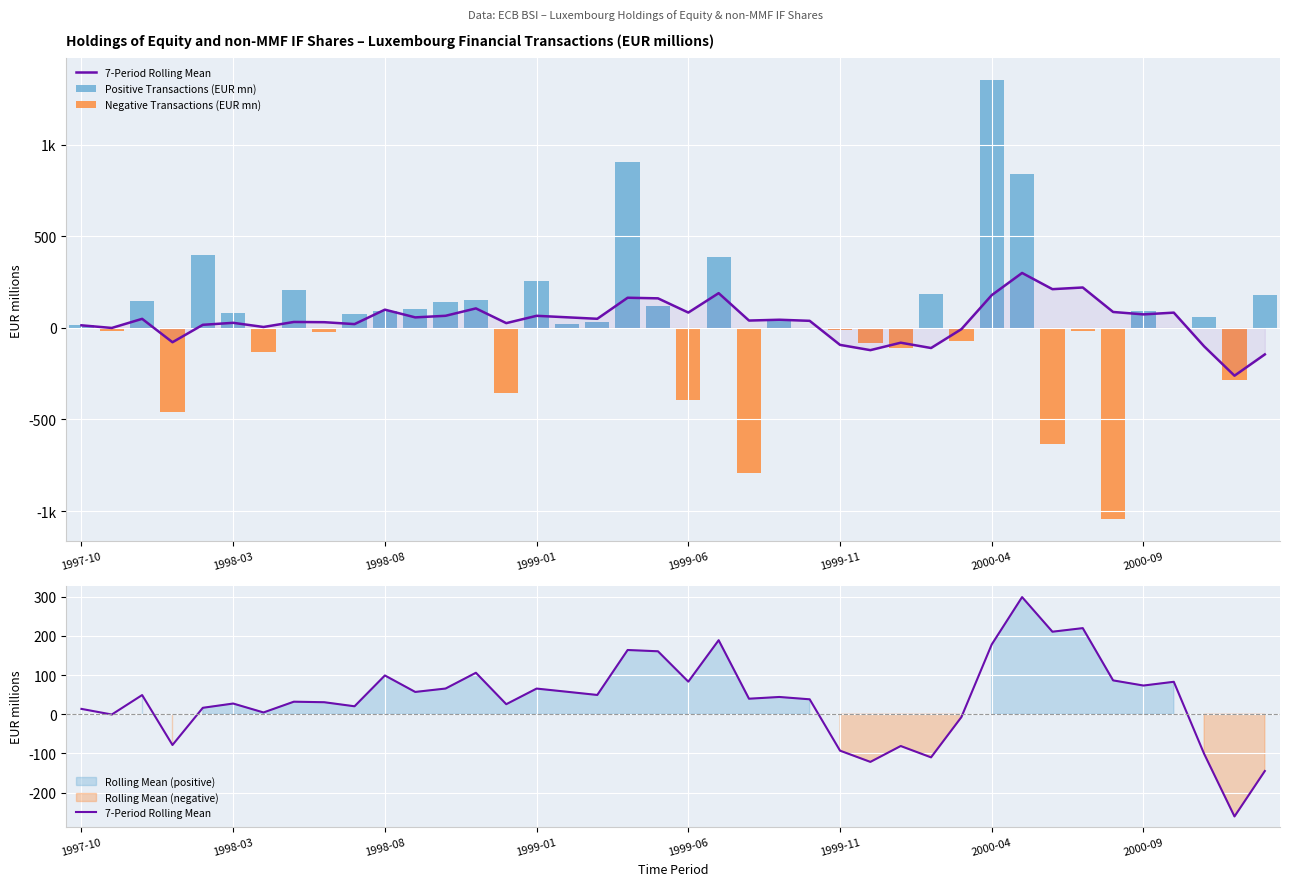

What is the sum of all 7-Period Rolling Mean values?

1593.8